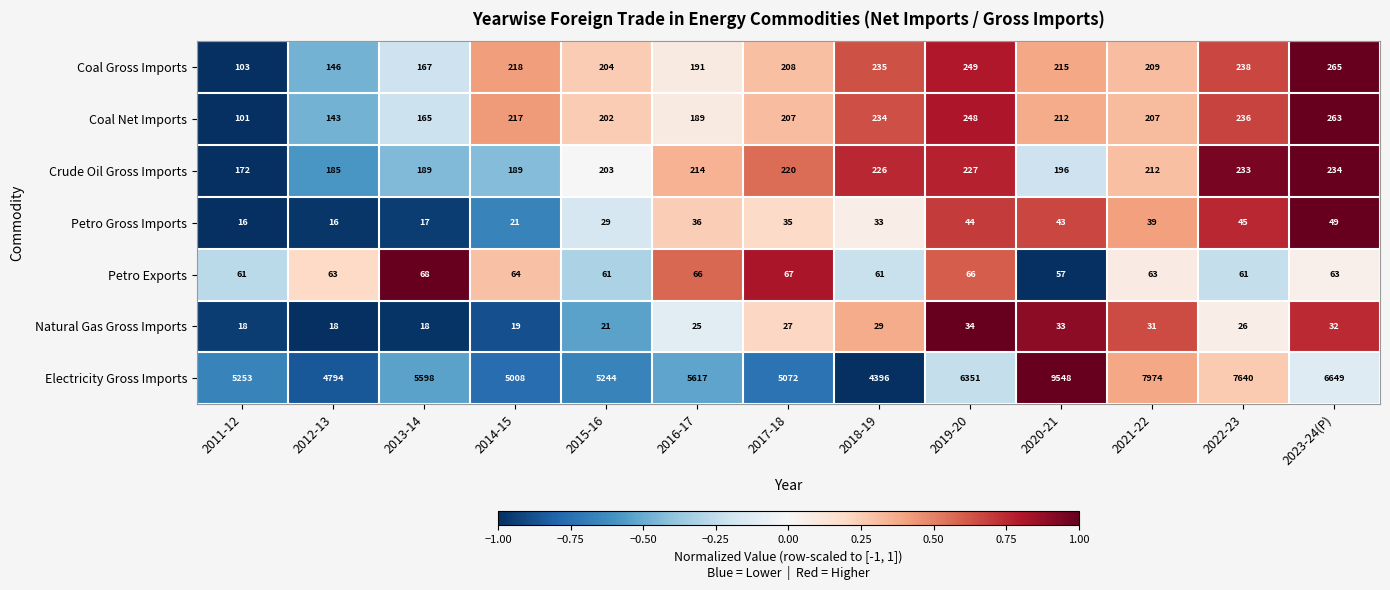

Is it true that Coal Gross Imports equals 146 at 2012-13?

True